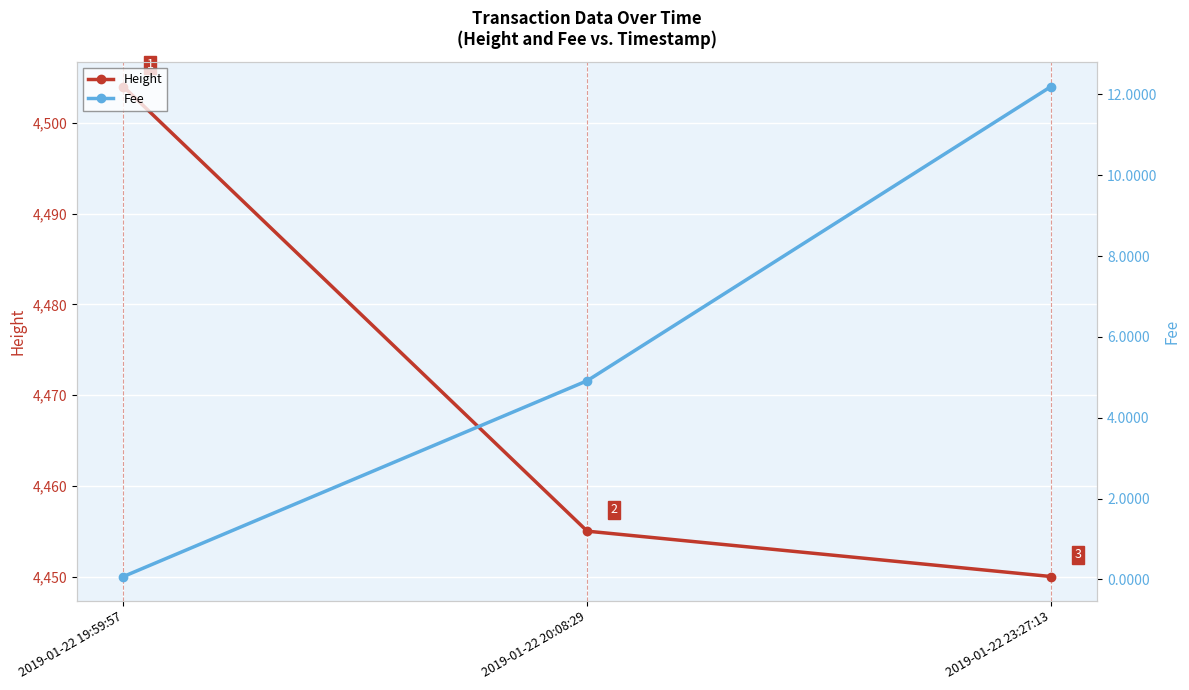

Which series has the largest total across all categories?

Height